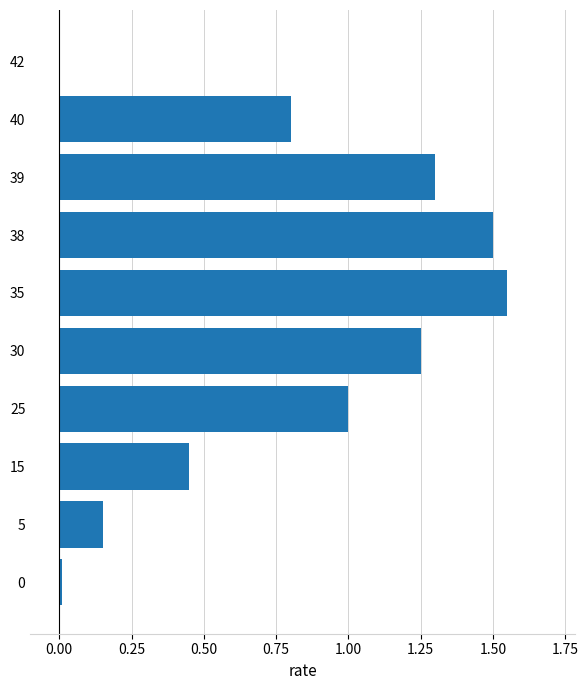

Approximately how many times larger is the value at 39 compared to 25?

1.3